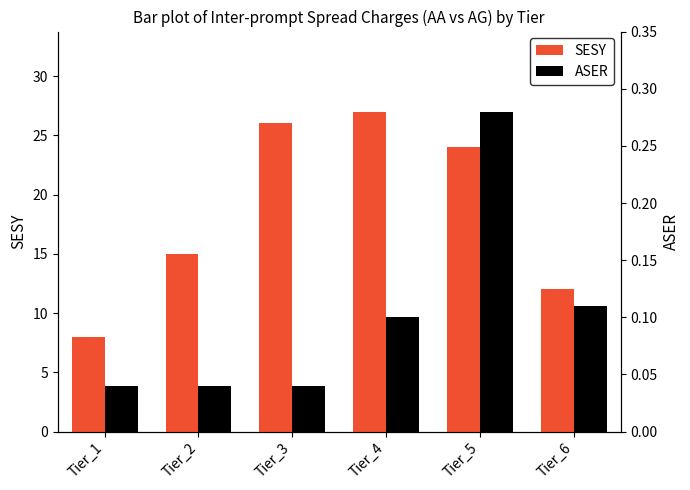

Is the value of ASER at Tier_2 greater than the value of SESY at Tier_5?

No